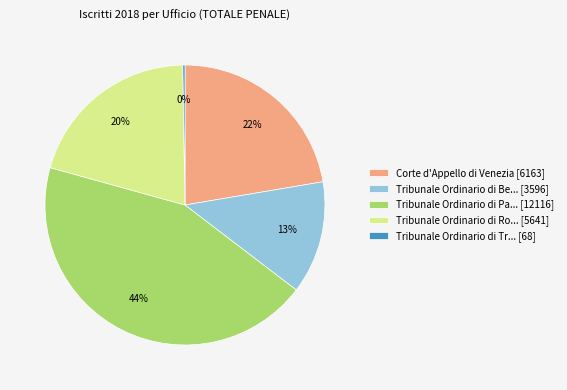

To the nearest percent, what percentage of the pie is Corte d'Appello di Venezia [6163]?

22%